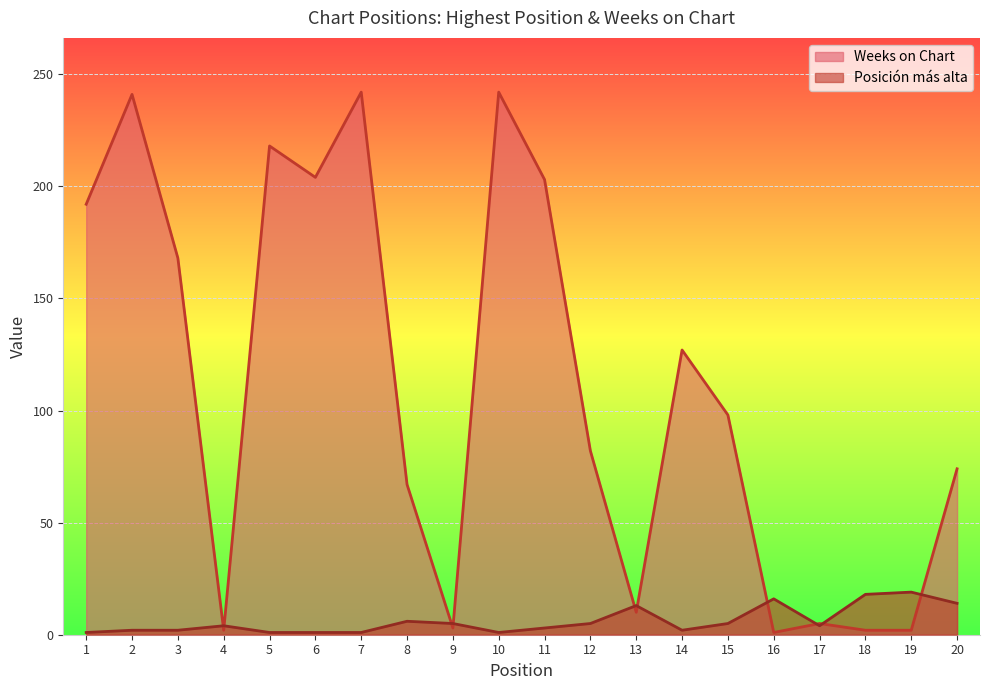

How many lines are shown in the chart?

2